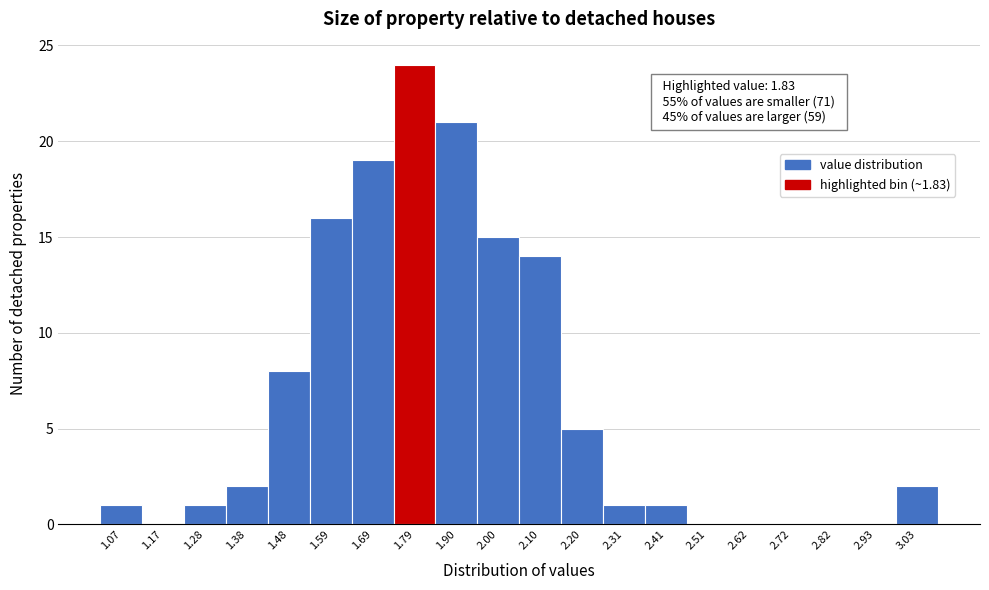

Over which range of the x-axis is the bar tallest?

1.74 to 1.84